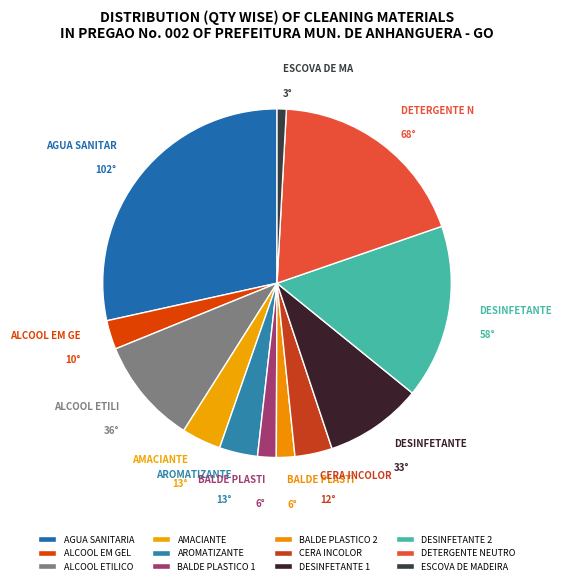

What percentage is NOT represented by DESINFETANTE 2?

83.9%